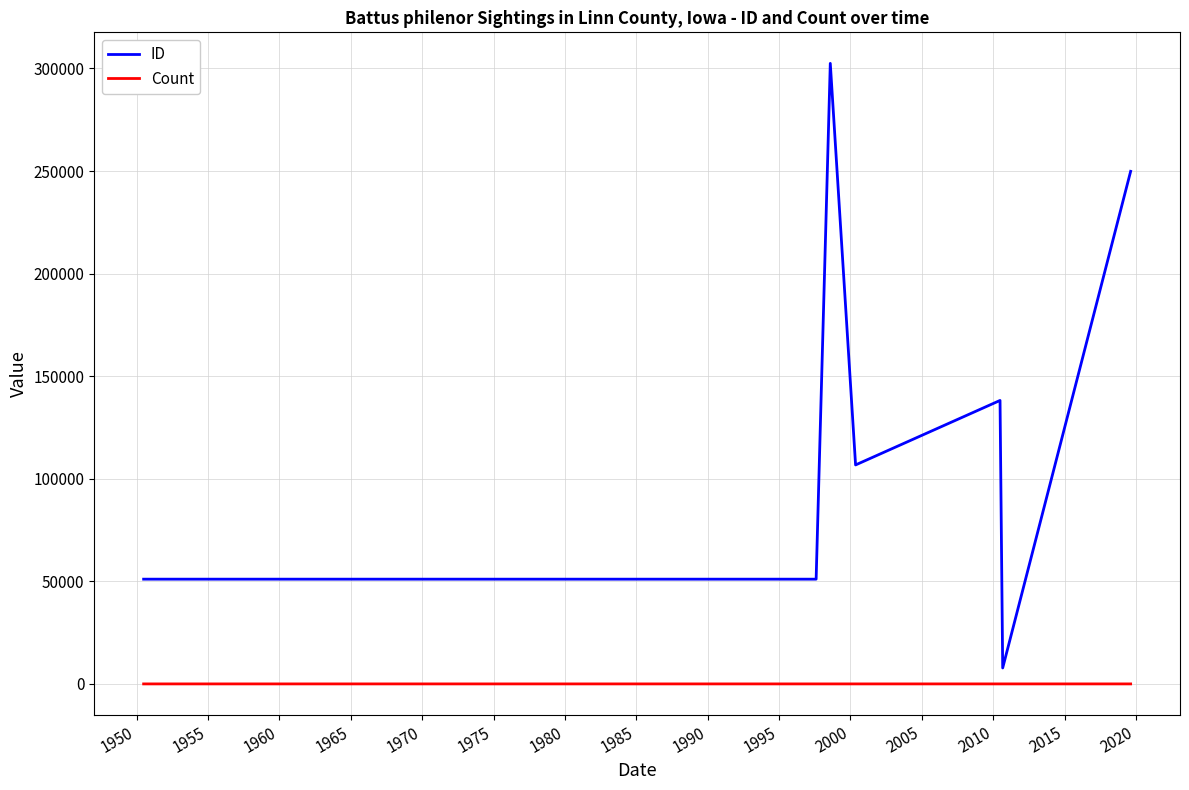

What is the greatest value displayed?

302503